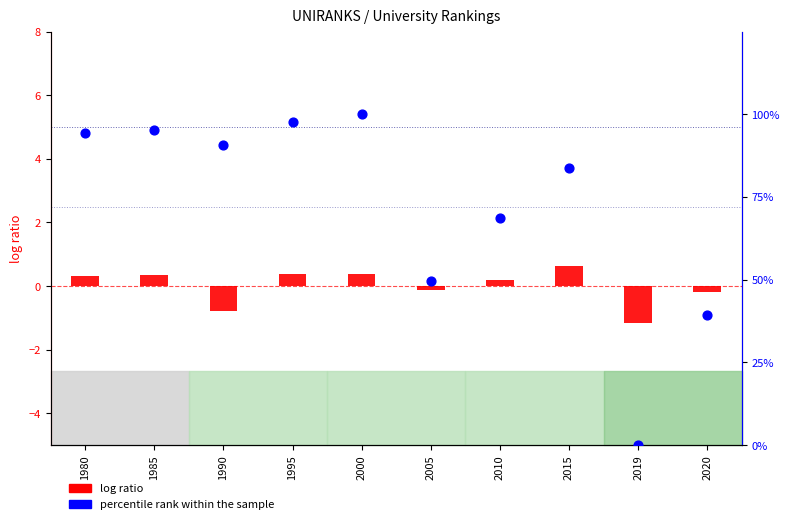

At which category is the sum across all series the highest?

2000